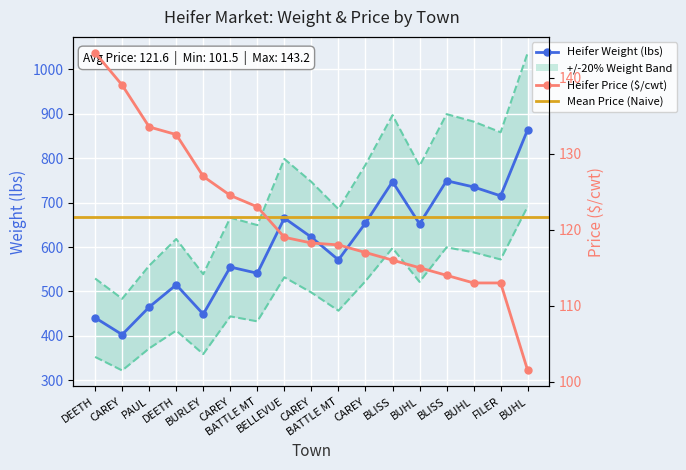

At how many categories does at least one series exceed 468?

13